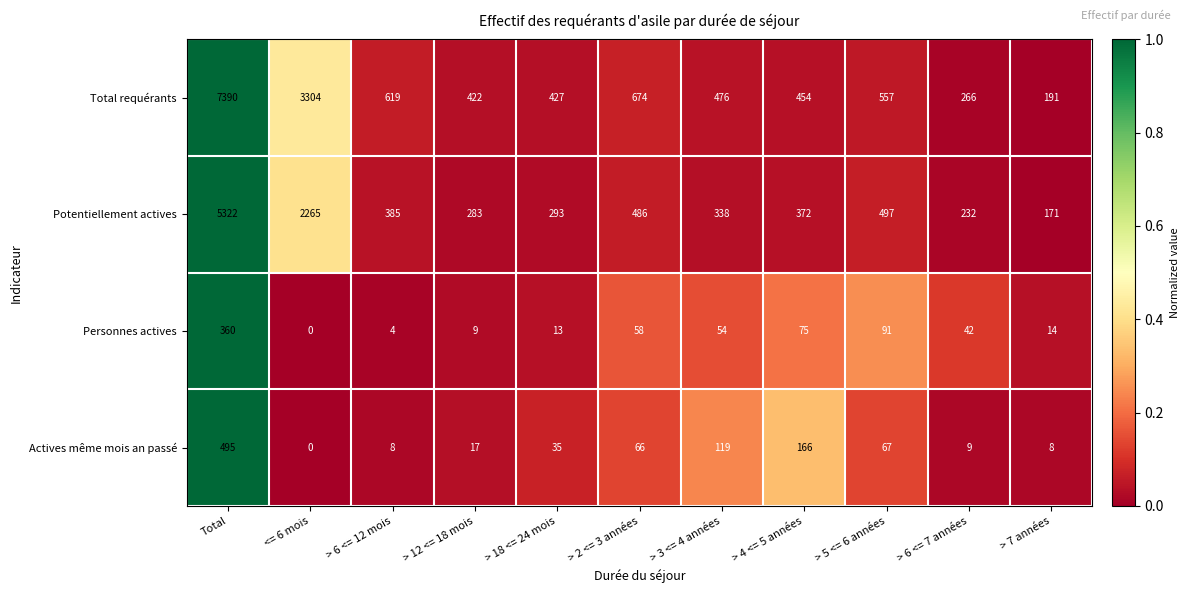

List the series in order of their peak value, lowest first.

Personnes actives, Actives même mois an passé, Potentiellement actives, Total requérants